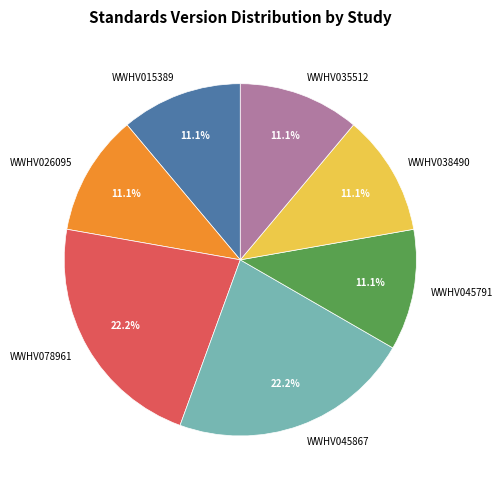

What percentage is the WWHV015389 slice, to the nearest percent?

11%